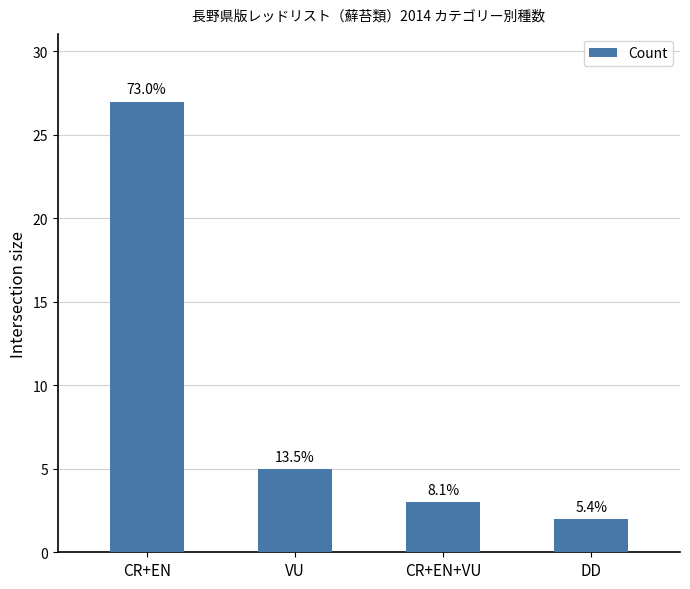

What is the average value?

9